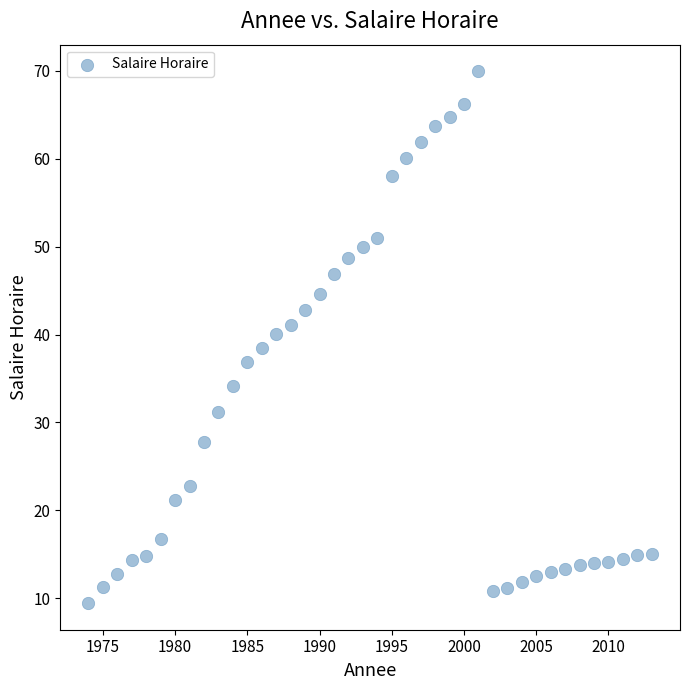

What is the range of Y values (max minus min)?

60.5